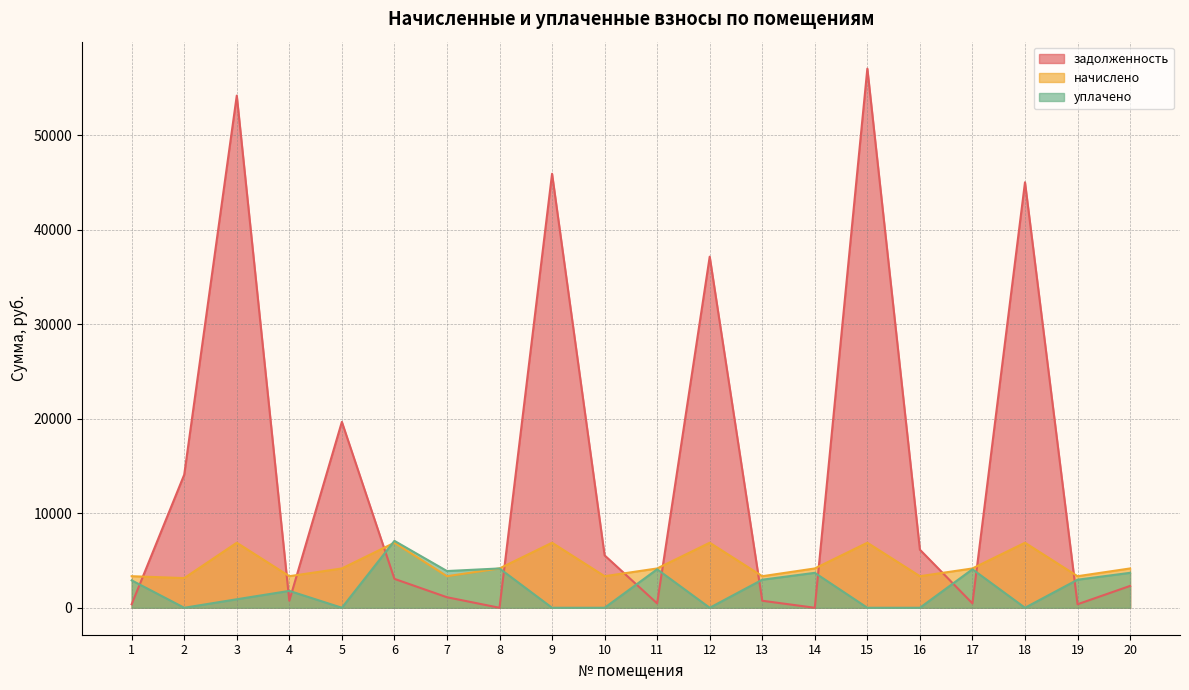

True or false: задолженность has a value of 19502.5 at 8.

False